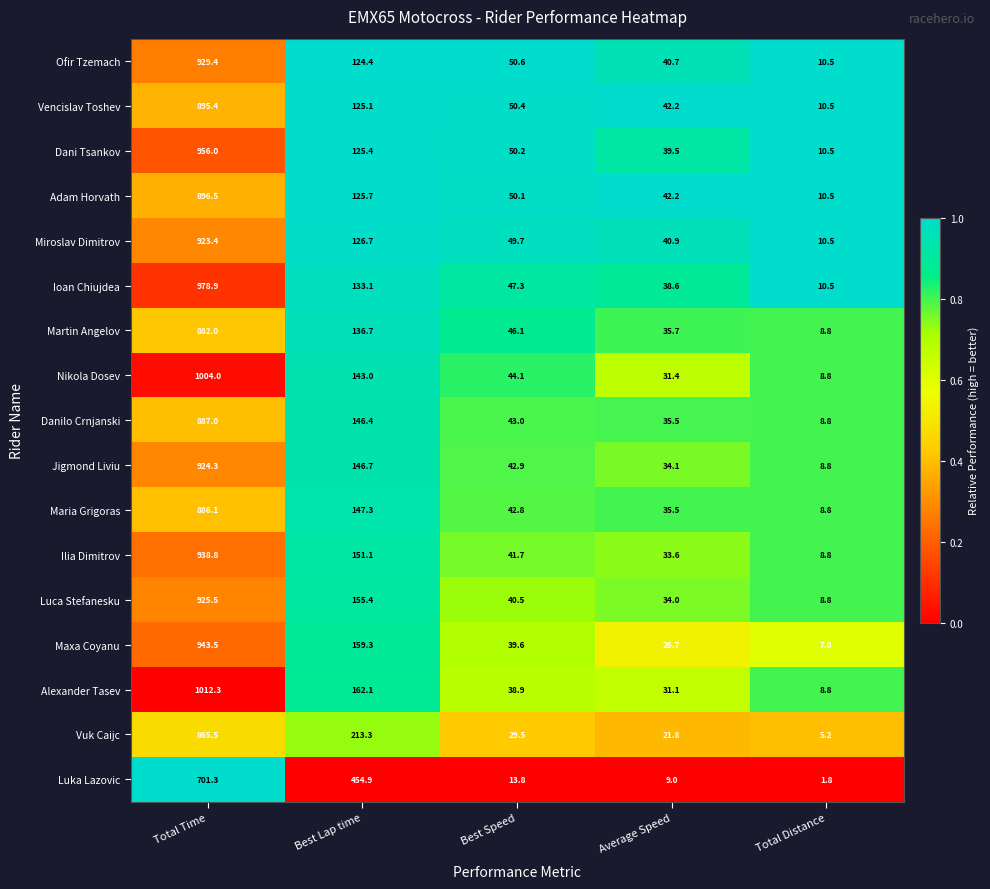

What is the lowest value of the Maria Grigoras series?

8.8